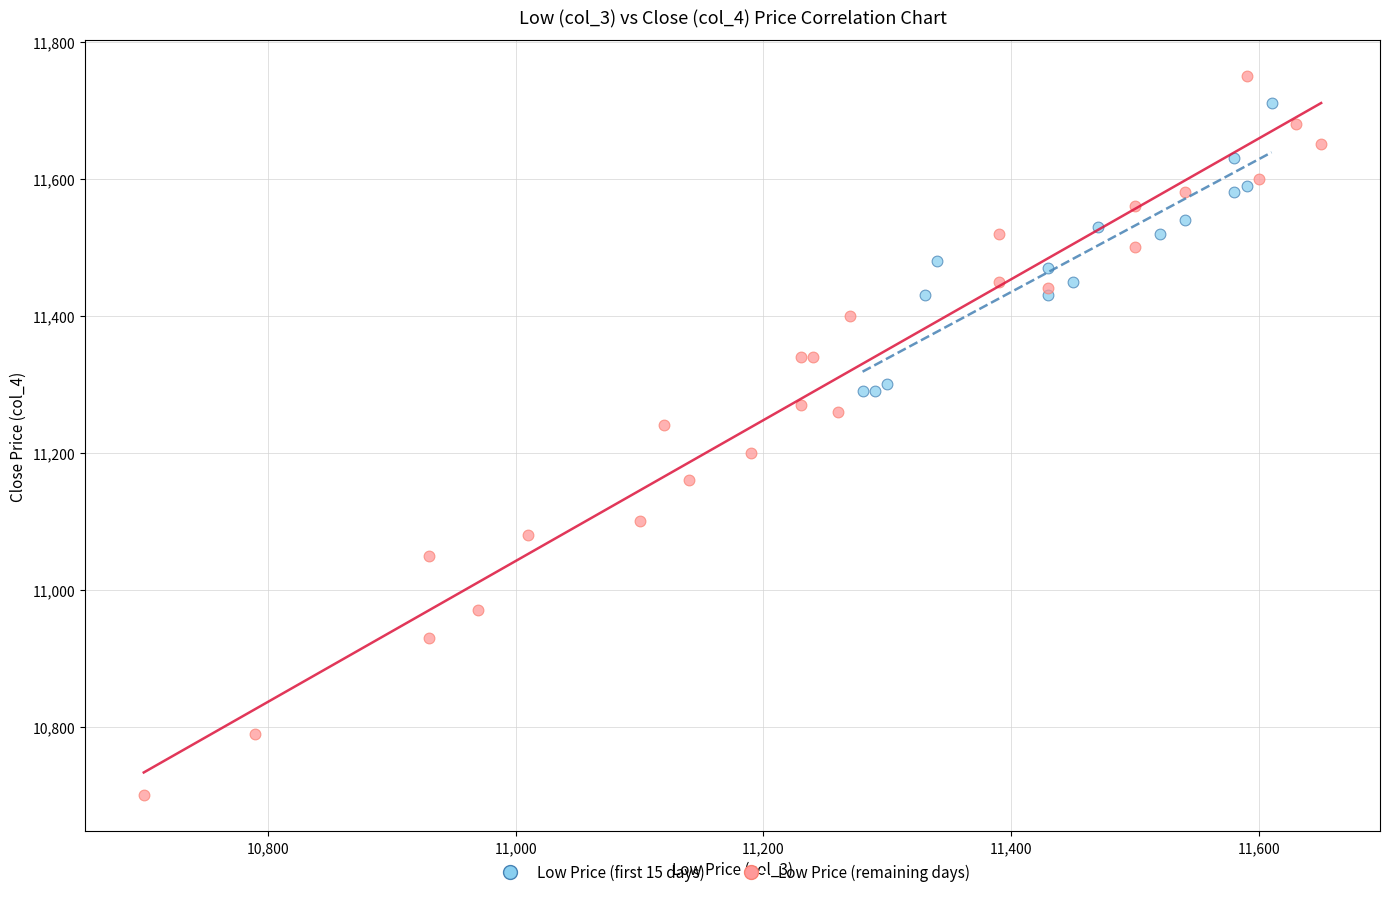

Which series has the widest spread of Y values?

Low Price (remaining days)